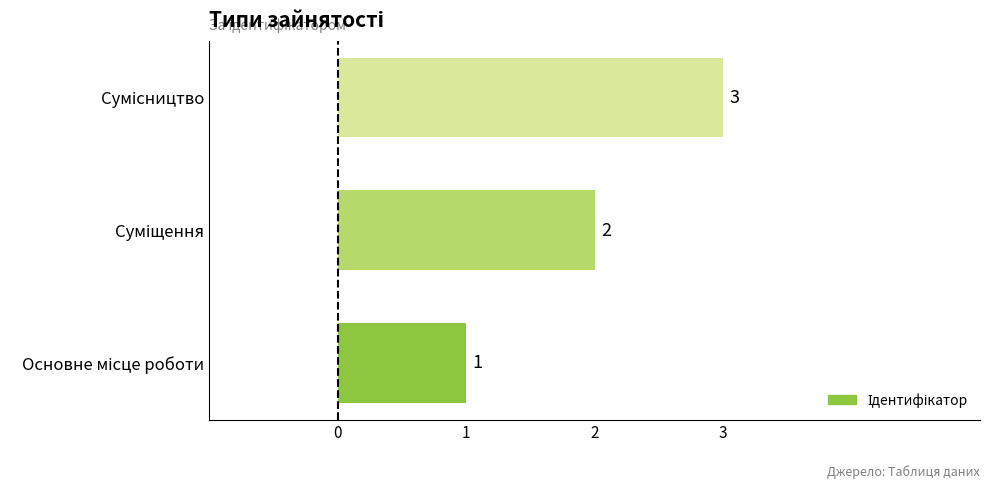

How many values are between 1 and 3?

3